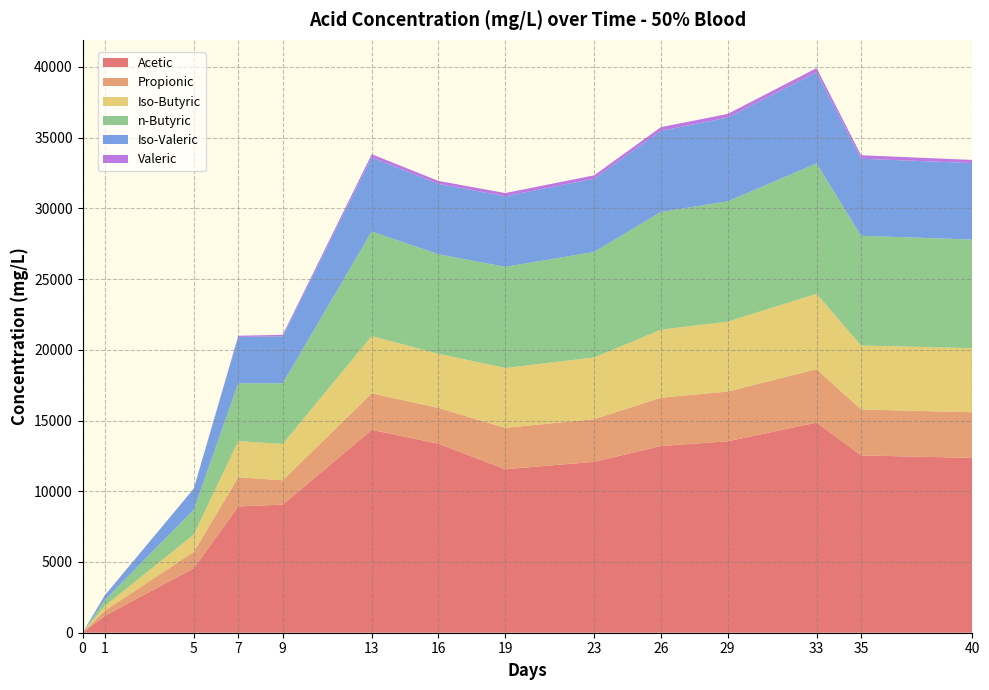

Reading left to right, list all the values displayed in this chart.

Acetic: 0=0.0	1=1197.9	5=4556.8	7=8929.4	9=9058.0	13=14343.2	16=13363.3	19=11559.0	23=12081.6	26=13202.4	29=13532.1	33=14855.2	35=12535.1	40=12359.5
Propionic: 0=0.0	1=366.1	5=1158.2	7=2067.1	9=1716.6	13=2582.6	16=2530.2	19=2925.9	23=3017.2	26=3413.5	29=3517.6	33=3773.0	35=3252.0	40=3226.5
Iso-Butyric: 0=0.0	1=333.4	5=1216.1	7=2550.3	9=2569.6	13=4044.3	16=3826.9	19=4229.6	23=4363.5	26=4804.0	29=4944.7	33=5329.0	35=4518.1	40=4526.6
n-Butyric: 0=0.0	1=420.0	5=1766.3	7=4091.4	9=4291.5	13=7396.8	16=7033.2	19=7154.1	23=7458.5	26=8327.3	29=8502.6	33=9224.1	35=7757.7	40=7683.8
Iso-Valeric: 0=0.0	1=303.6	5=1489.6	7=3270.7	9=3320.1	13=5235.6	16=4982.5	19=4986.3	23=5178.9	26=5734.1	29=5921.4	33=6444.1	35=5446.5	40=5403.9
Valeric: 0=0.0	1=31.8	5=0.0	7=86.4	9=106.9	13=225.2	16=207.8	19=228.6	23=236.5	26=261.5	29=257.9	33=293.2	35=246.9	40=225.3